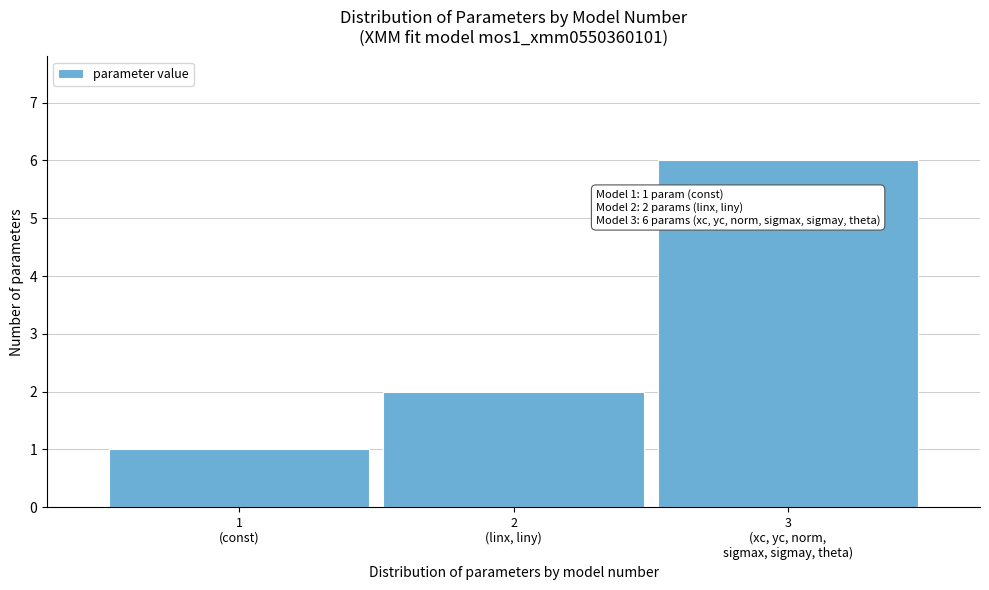

Reading left to right, transcribe all the data shown in this chart.

1	2	6